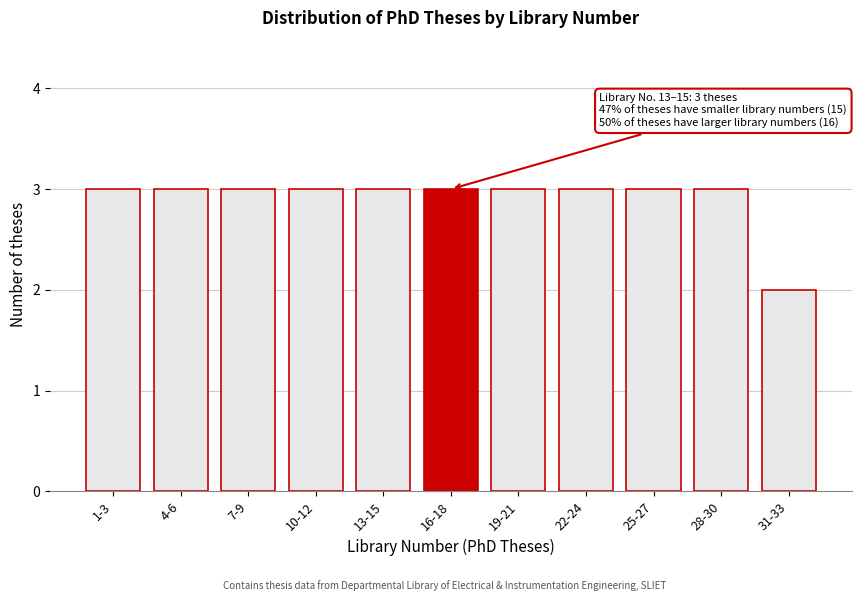

Reading right to left, transcribe all the data shown in this chart.

31-33=2	28-30=3	25-27=3	22-24=3	19-21=3	16-18=3	13-15=3	10-12=3	7-9=3	4-6=3	1-3=3